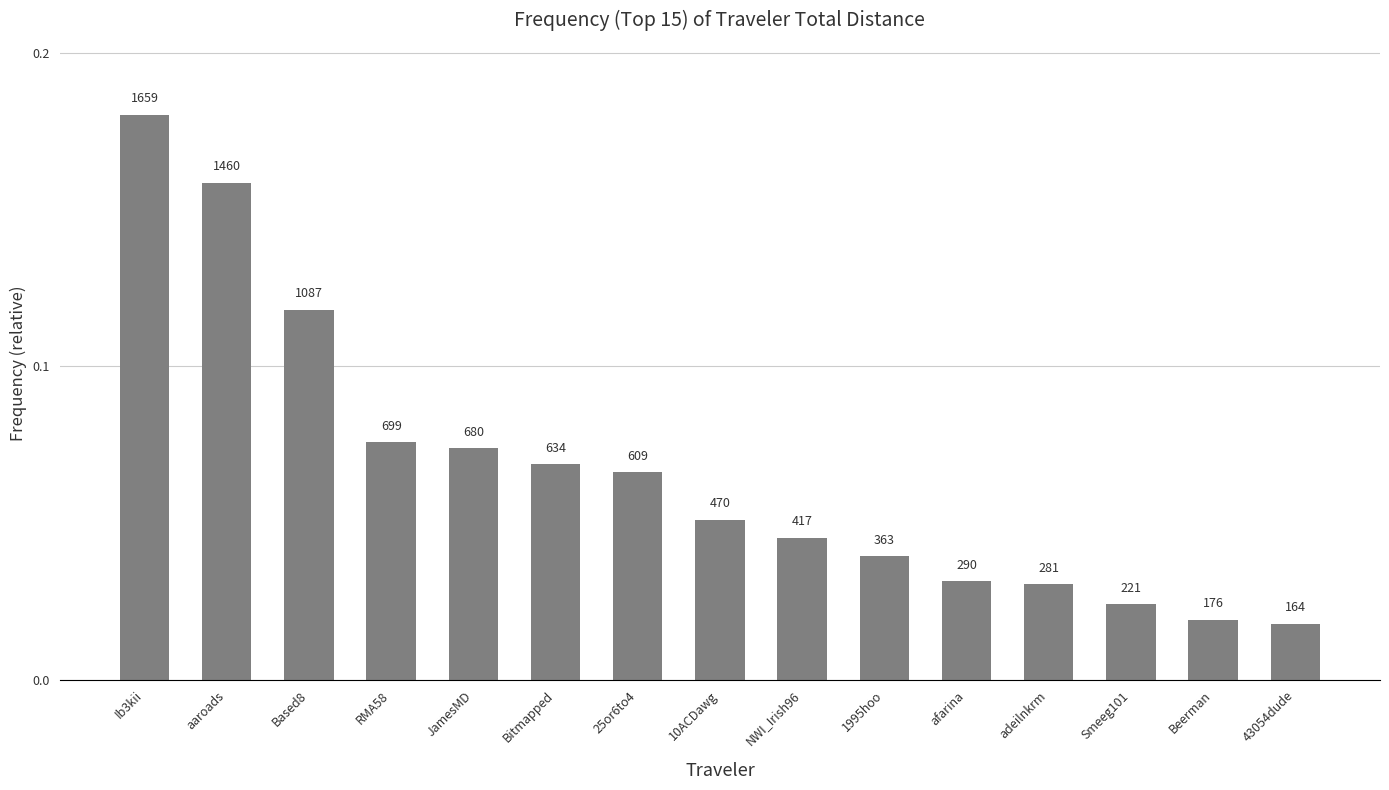

Are the bars horizontal?

No